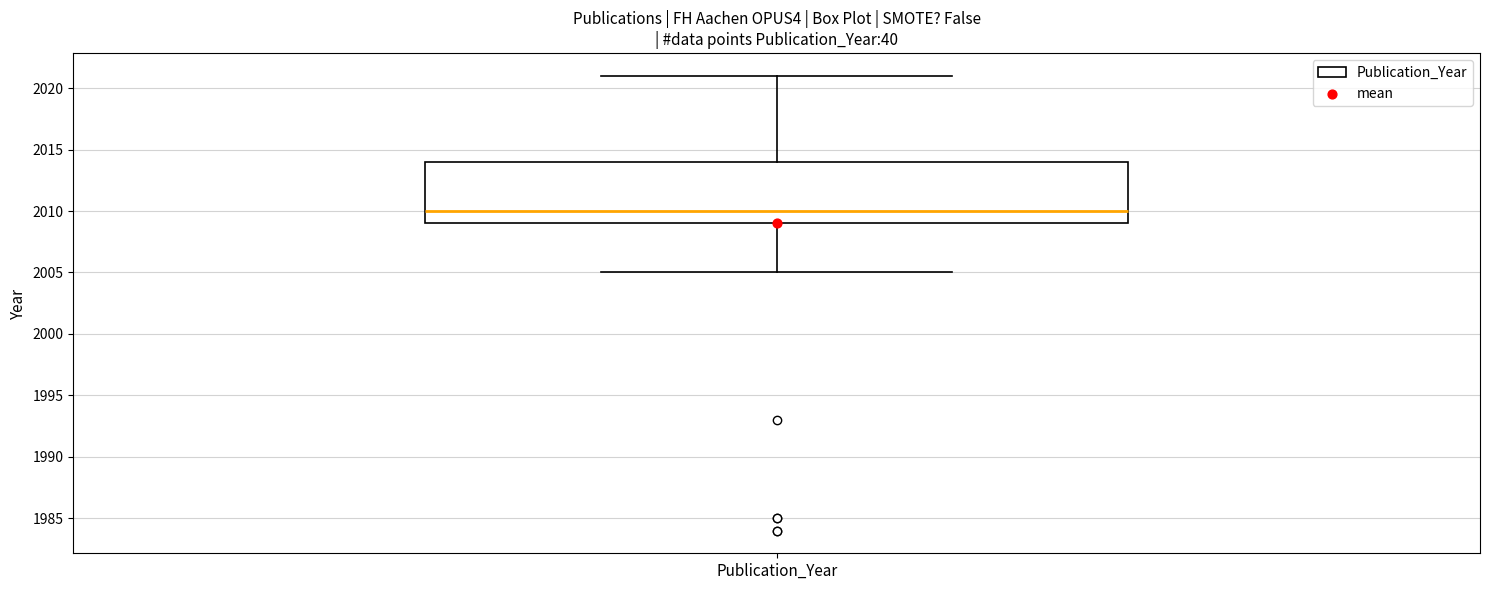

Read this box plot against the y-axis: the position of the median line, the range covered by the box, and the ends of both whiskers. The values are not printed on the chart, so give them approximately, as read against the axis.

median 2010, box 2009 to 2014, whiskers 2005 to 2021